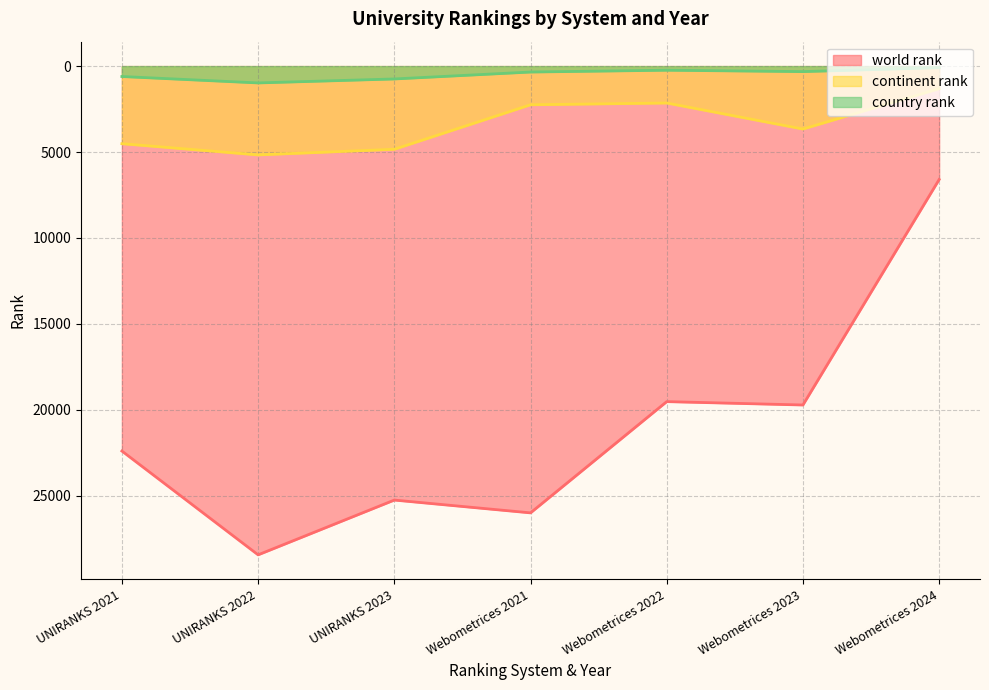

Rank the categories by world rank value from highest to lowest.

UNIRANKS 2022, Webometrices 2021, UNIRANKS 2023, UNIRANKS 2021, Webometrices 2023, Webometrices 2022, Webometrices 2024